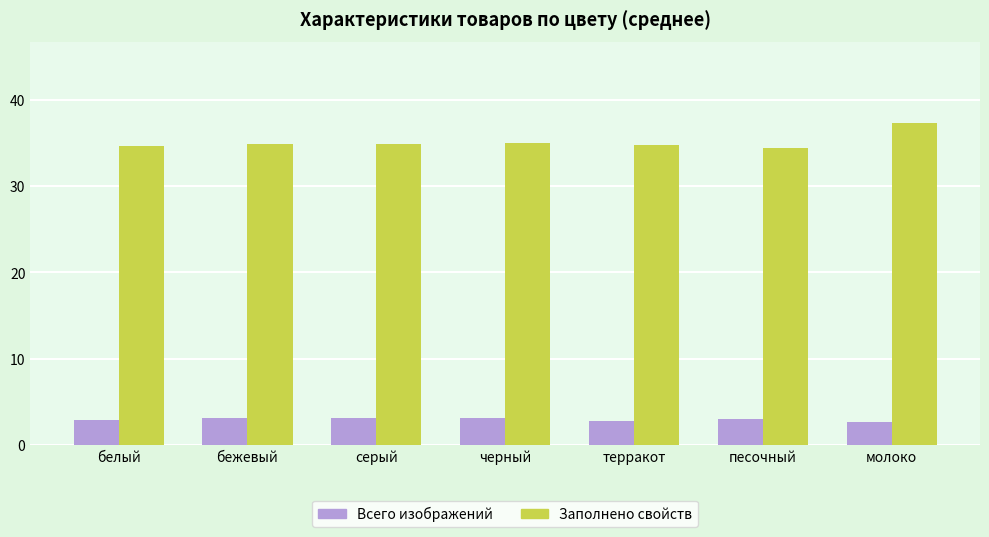

What is the difference between the Заполнено свойств values at черный and белый?

0.3